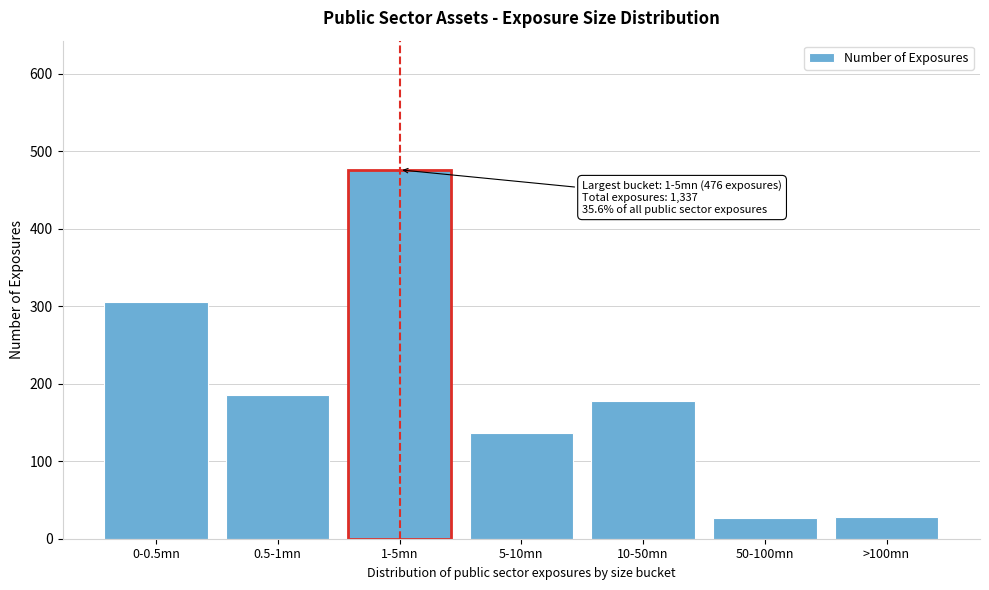

What is the greatest value displayed?

476